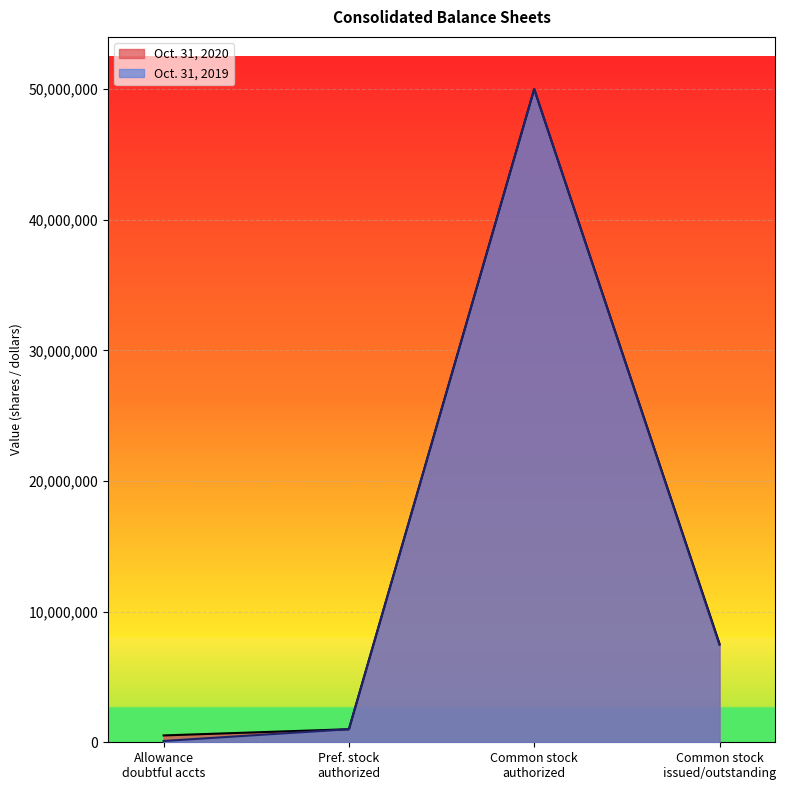

How many values in the Oct. 31, 2019 series are below 7458981?

2